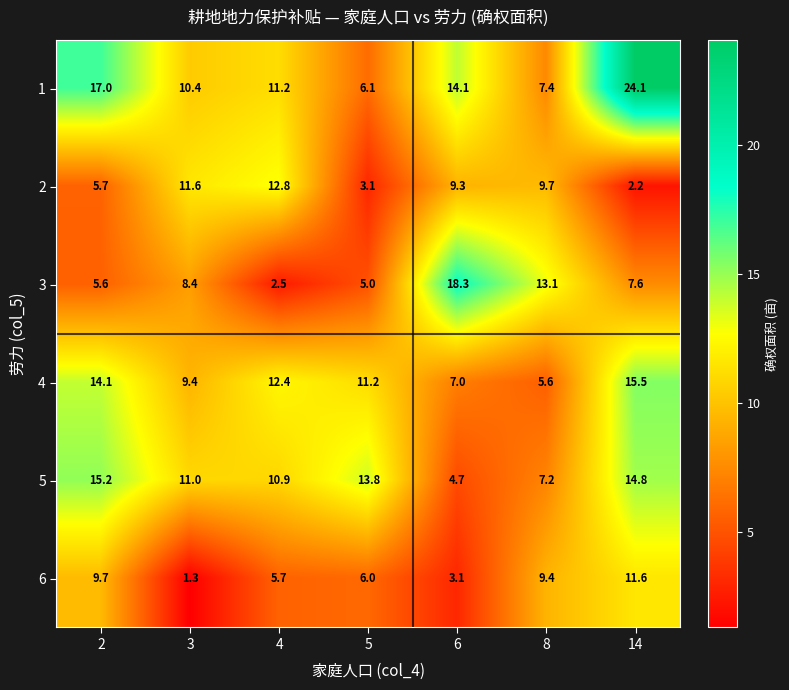

At which label is 6 closest to 6?

5